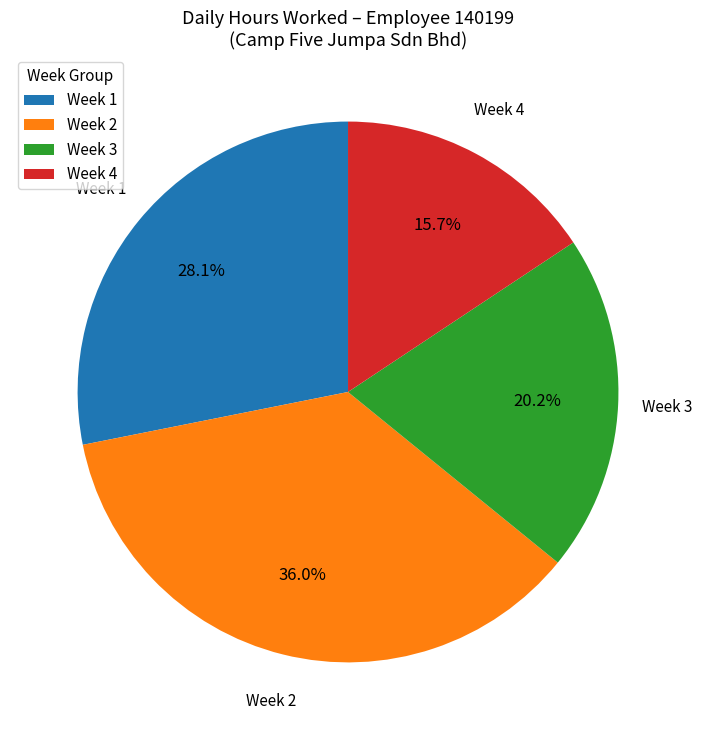

Rank the categories by value from highest to lowest.

Week 2, Week 1, Week 3, Week 4